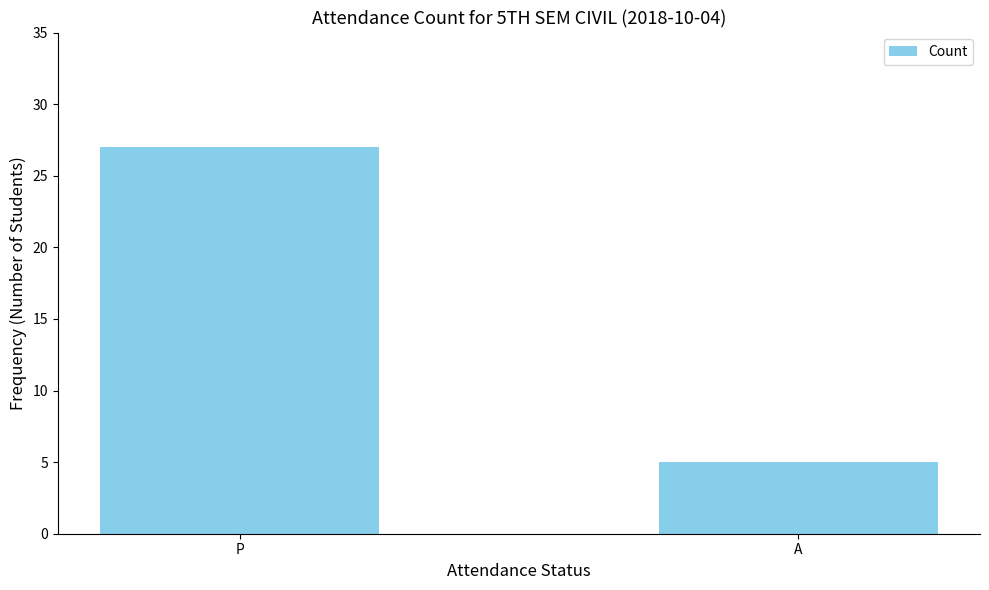

What is the ratio of the value at A to the value at P?

0.2